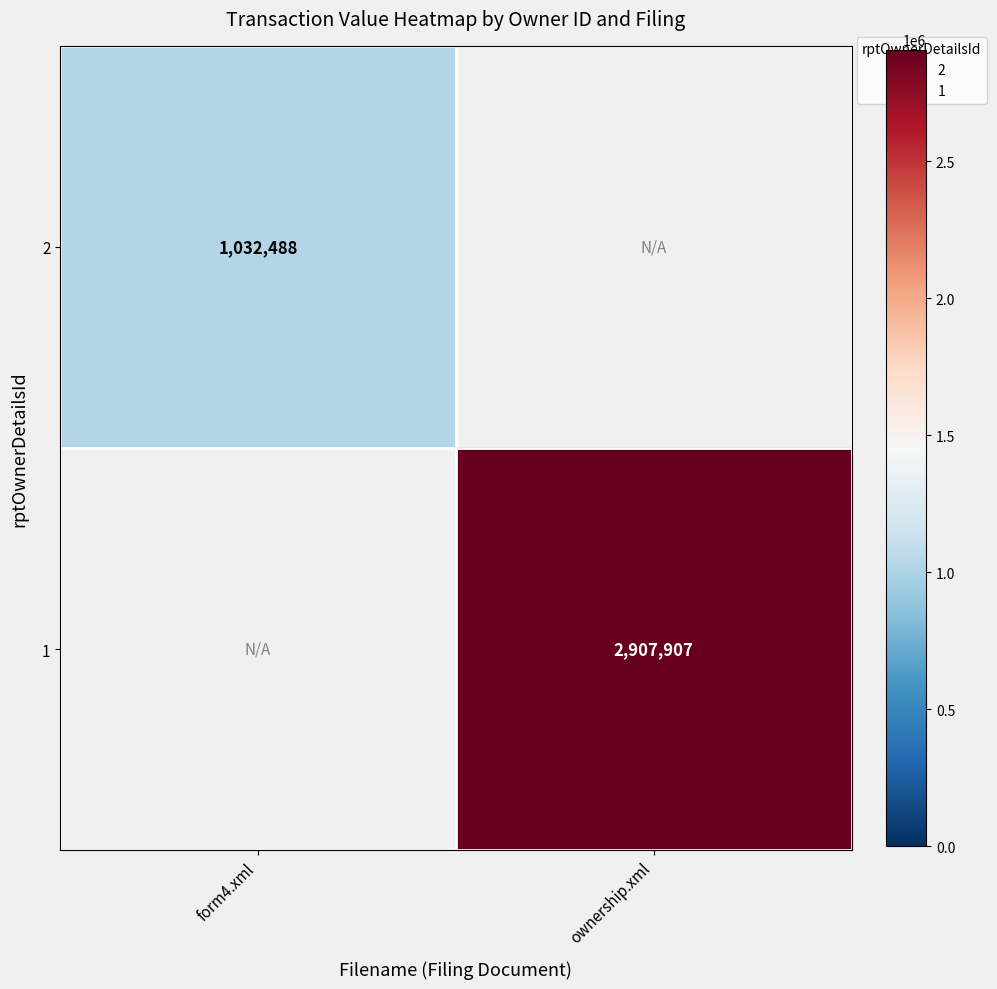

The 1 series shows 2907907.0 at ownership.xml. True or false?

True